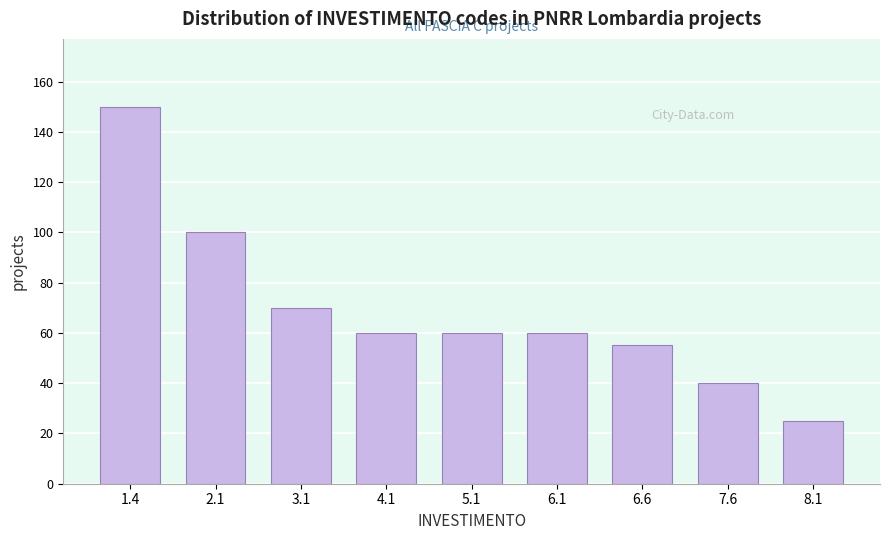

Reading left to right, extract all data points from this chart.

1.4=150	2.1=100	3.1=70	4.1=60	5.1=60	6.1=60	6.6=55	7.6=40	8.1=25